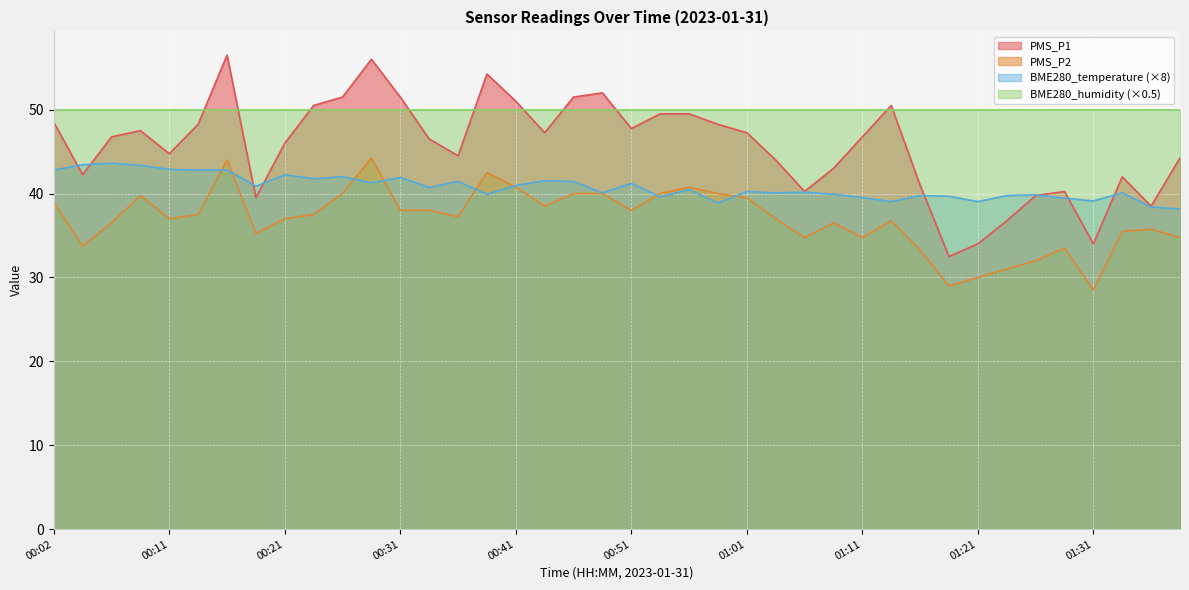

What position from the right is 00:19?

33